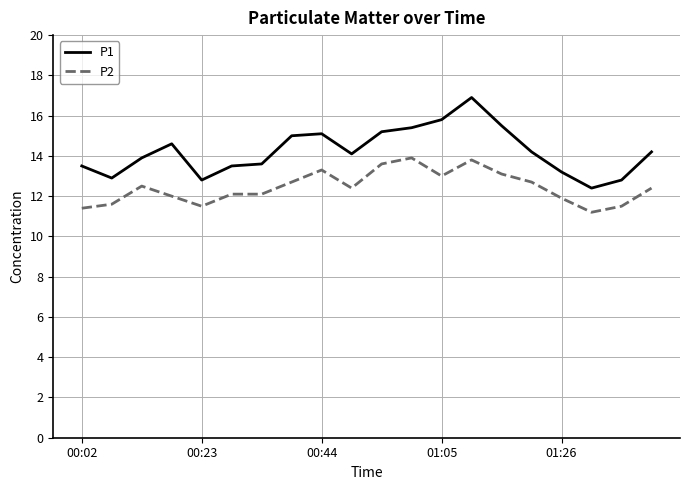

Count the number of data series in this chart.

2